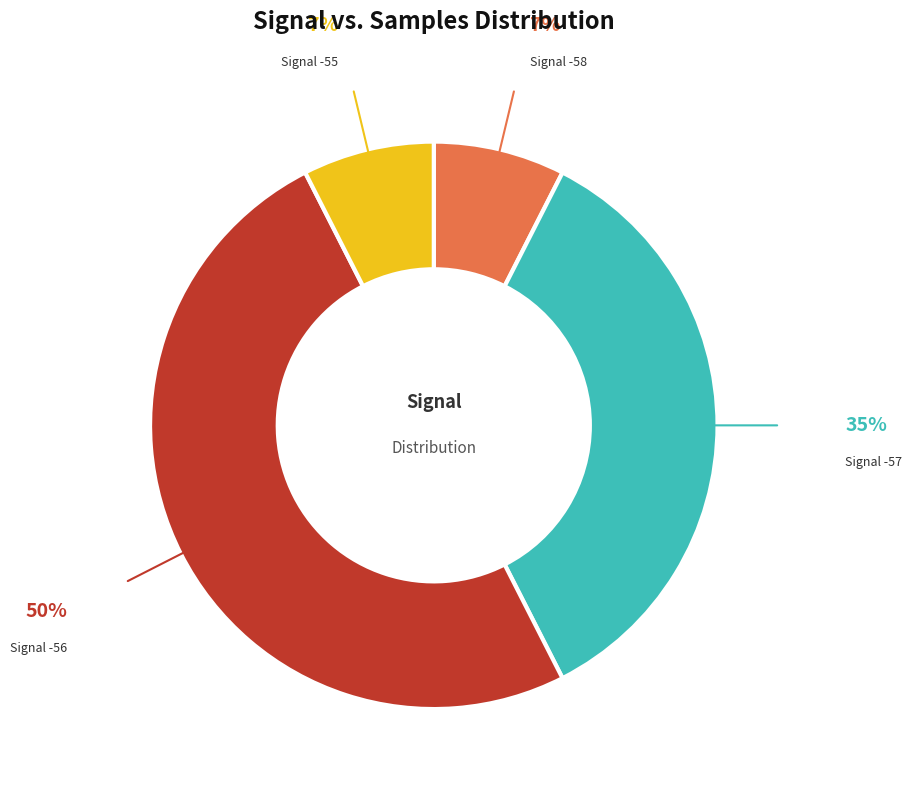

Do Signal -58 and Signal -57 together represent more than half of the pie?

No